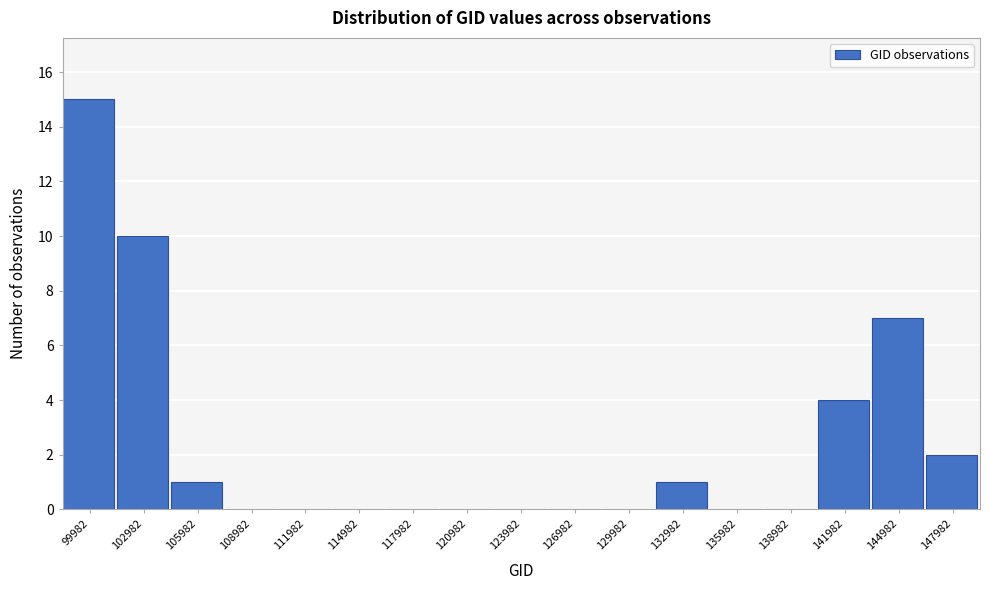

Reading right to left, what are all the values shown in this chart?

147982=2	144982=7	141982=4	138982=0	135982=0	132982=1	129982=0	126982=0	123982=0	120982=0	117982=0	114982=0	111982=0	108982=0	105982=1	102982=10	99982=15